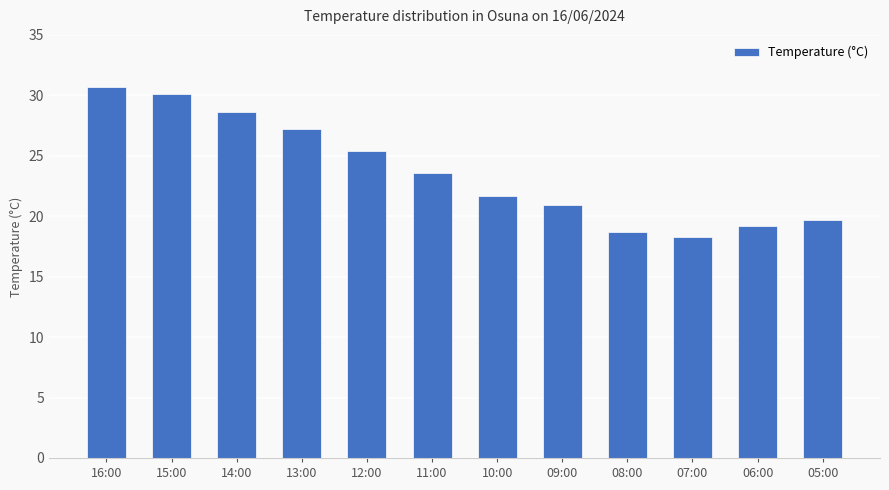

What is the label of the 4th bar from the right?

08:00